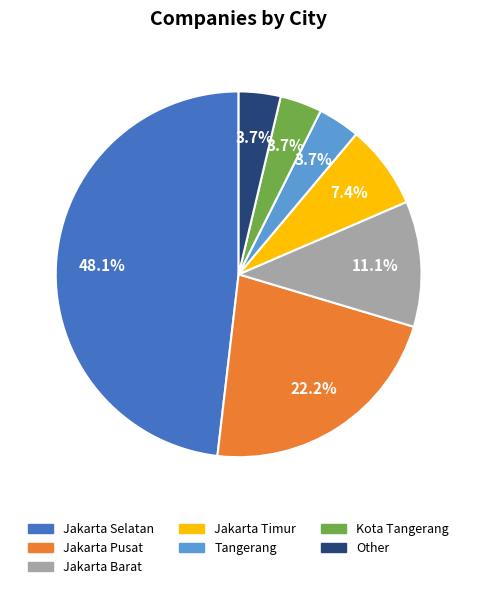

To the nearest percent, what percentage of the pie is Kota Tangerang?

4%